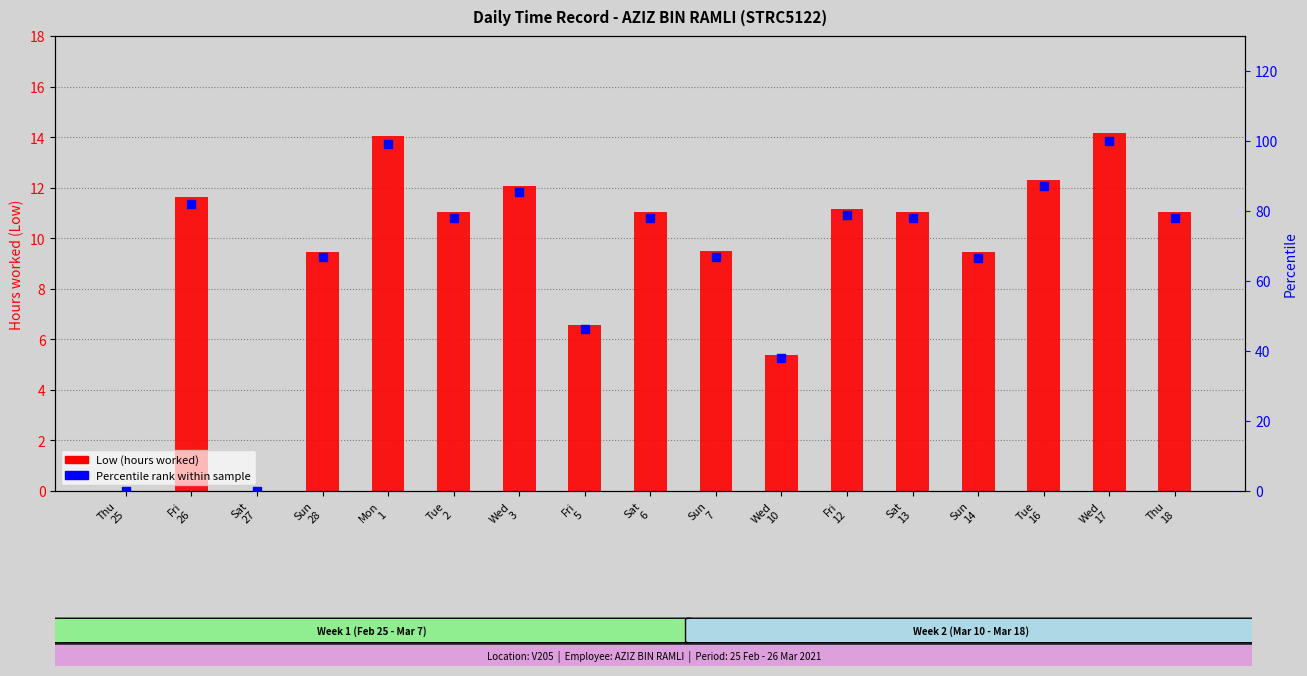

What are all the series names shown in the legend?

Low (hours worked), Percentile rank within sample